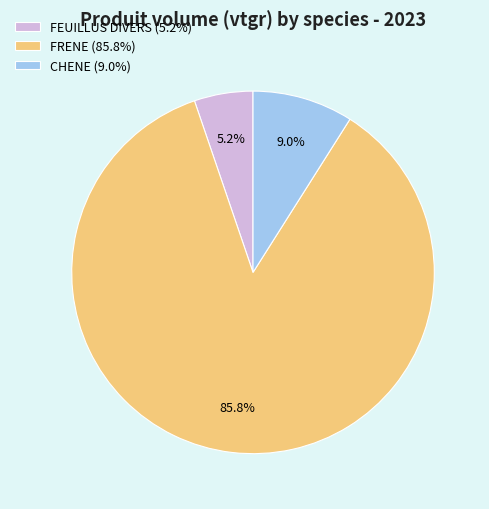

Which slice is the largest?

FRENE